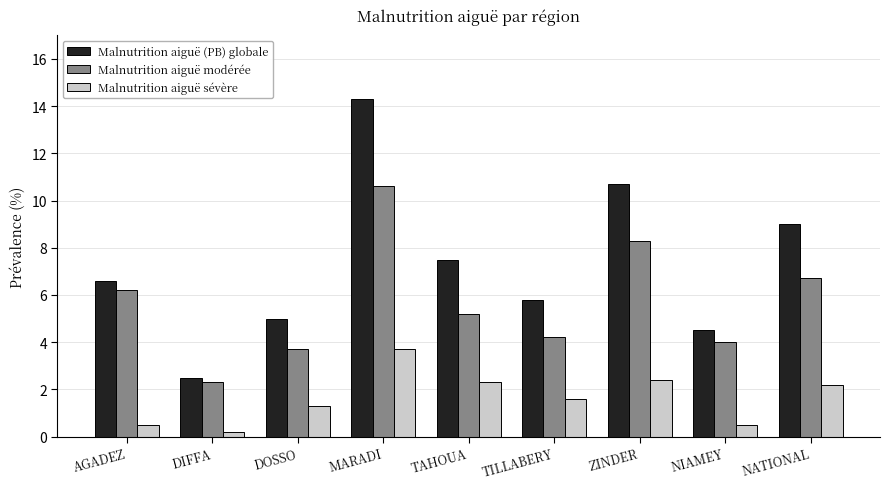

Rank the series by their maximum value, from lowest to highest.

Malnutrition aiguë sévère, Malnutrition aiguë modérée, Malnutrition aiguë (PB) globale